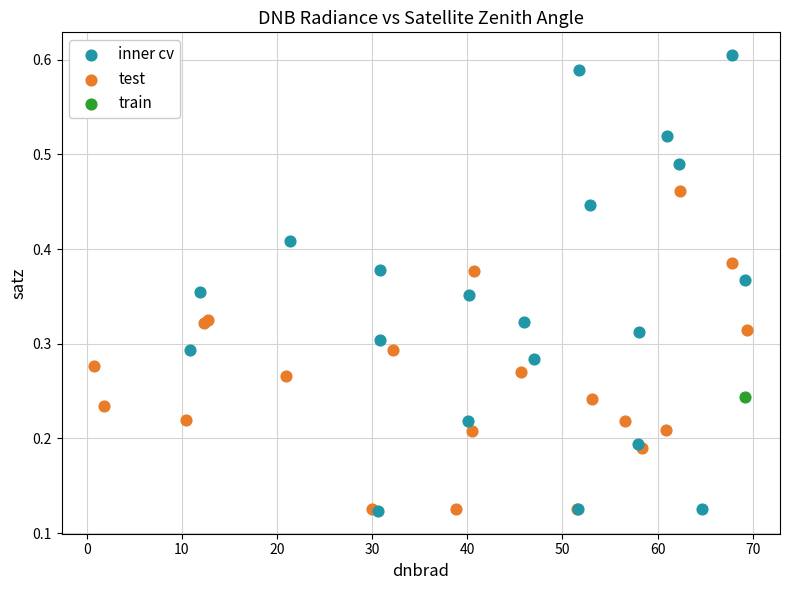

What are all the series names shown in the legend?

inner cv, test, train